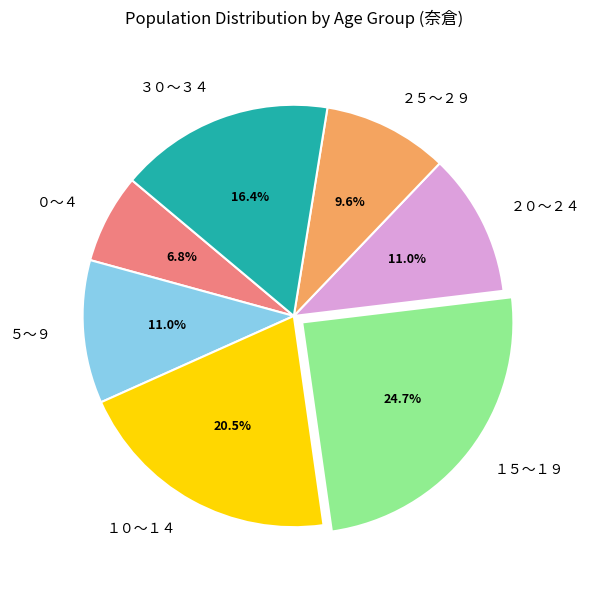

Which category has the smallest portion of the pie?

０～４